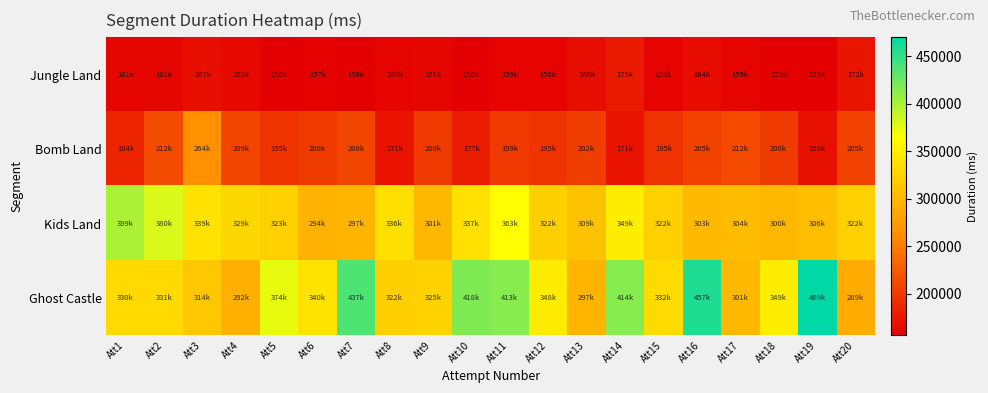

Reading left to right, transcribe all the data shown in this chart.

Jungle Land: Att1=161984	Att2=161086	Att3=167981	Att4=162639	Att5=156894	Att6=157591	Att7=156000	Att8=160416	Att9=161500	Att10=156031	Att11=159166	Att12=158465	Att13=166717	Att14=175889	Att15=158941	Att16=164480	Att17=159917	Att18=155886	Att19=155935	Att20=172361
Bomb Land: Att1=184650	Att2=212396	Att3=264623	Att4=209678	Att5=195326	Att6=200180	Att7=208044	Att8=171245	Att9=200384	Att10=177327	Att11=199682	Att12=195549	Att13=202003	Att14=171356	Att15=195114	Att16=205377	Att17=212208	Att18=200563	Att19=169070	Att20=205377
Kids Land: Att1=399548	Att2=380987	Att3=339025	Att4=329906	Att5=323747	Att6=294900	Att7=297430	Att8=336197	Att9=301250	Att10=337806	Att11=363842	Att12=322332	Att13=309457	Att14=349393	Att15=322798	Att16=303060	Att17=304876	Att18=300848	Att19=306788	Att20=322702
Ghost Castle: Att1=330954	Att2=331249	Att3=314821	Att4=292064	Att5=374433	Att6=340679	Att7=437583	Att8=322383	Att9=325824	Att10=418207	Att11=413808	Att12=348366	Att13=297365	Att14=414289	Att15=332885	Att16=457425	Att17=301765	Att18=349425	Att19=469888	Att20=289566